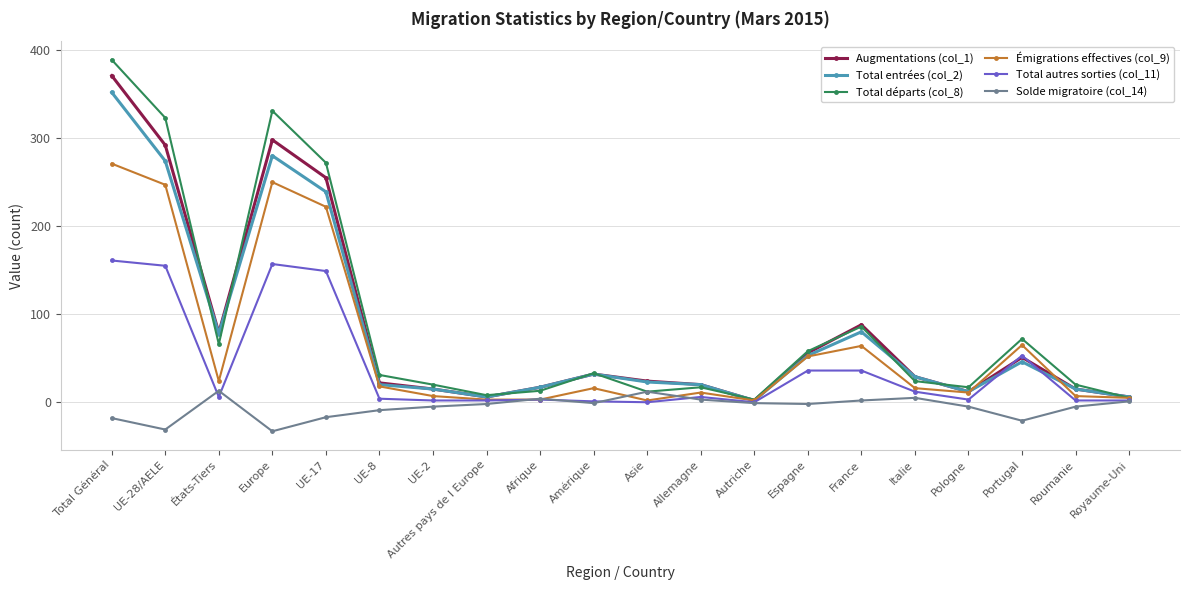

Is the value of Augmentations (col_1) at Portugal greater than the value of Total entrées (col_2) at Portugal?

Yes